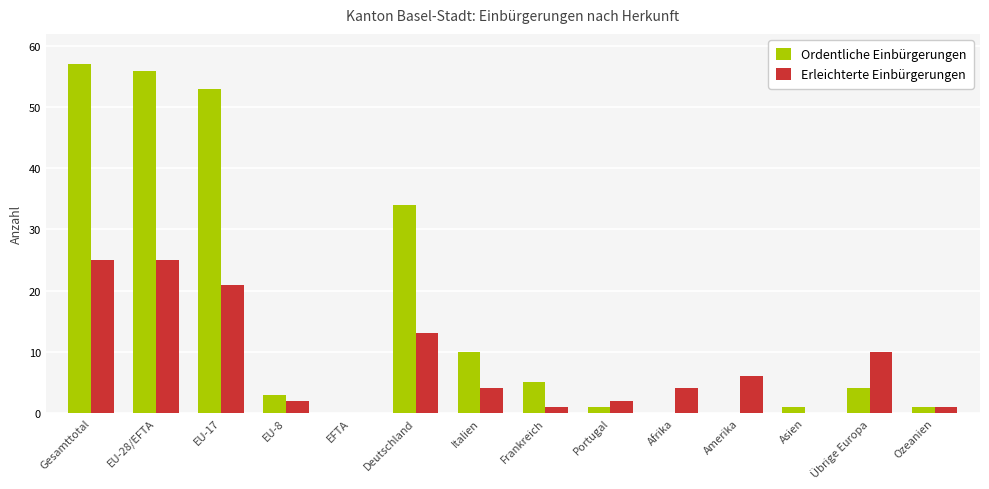

What is the spread (max minus min) of values at Deutschland?

21